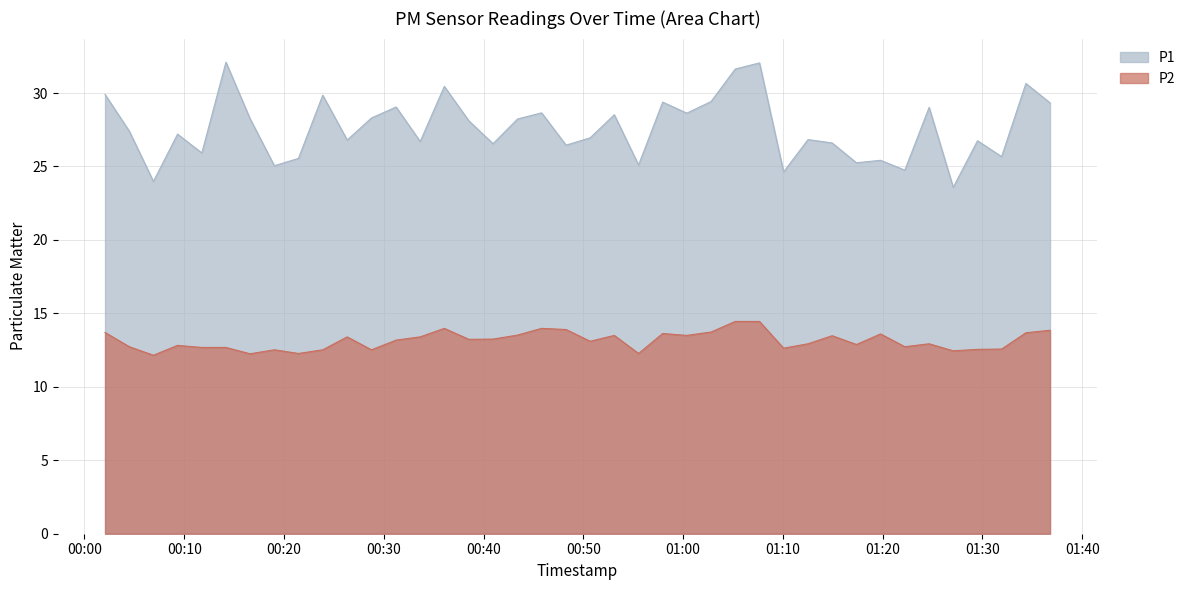

The P2 series shows 13.9 at 2024-01-06T00:48:16. True or false?

True